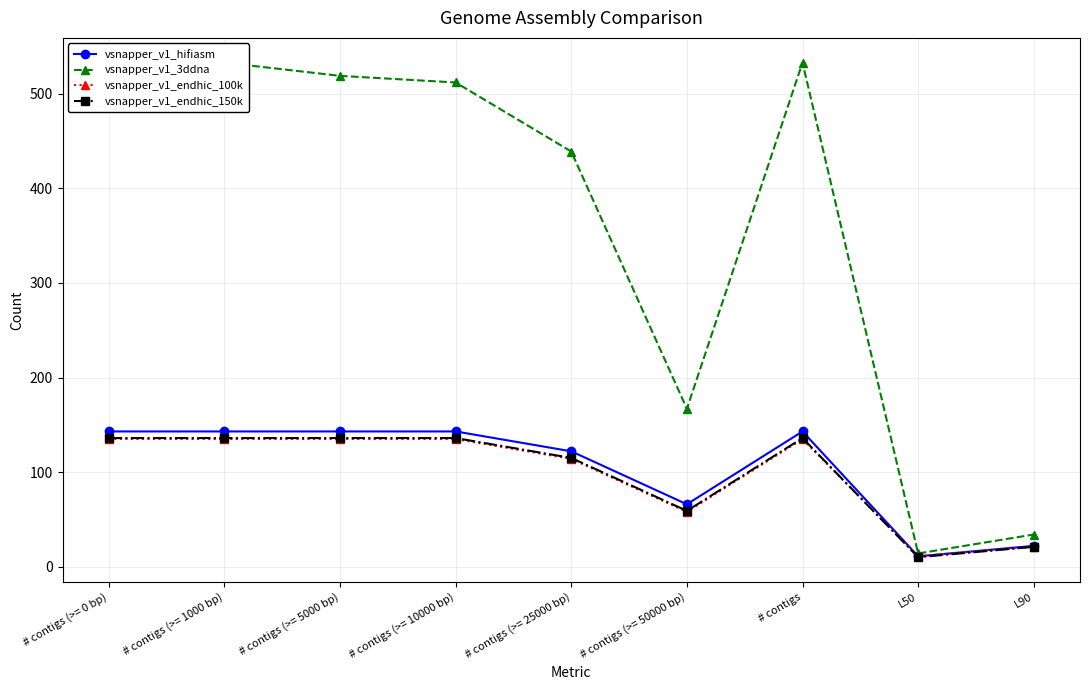

What is the approximate value of vsnapper_v1_3ddna at L90, to the nearest 10?

30